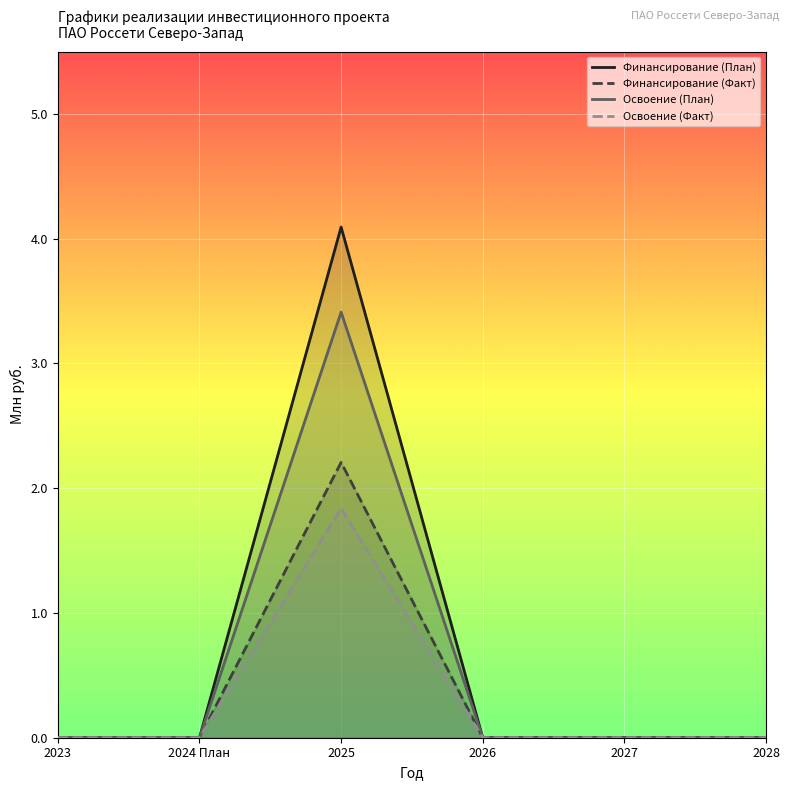

How many values in Финансирование (Факт) are above zero?

1